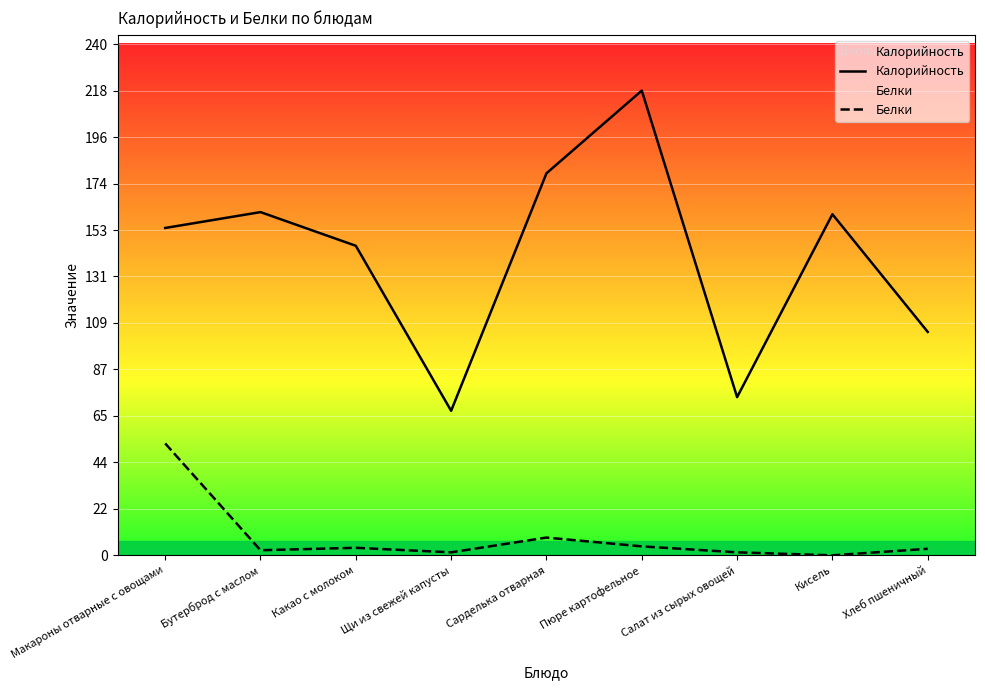

What is the sum of all Калорийность values?

1263.8